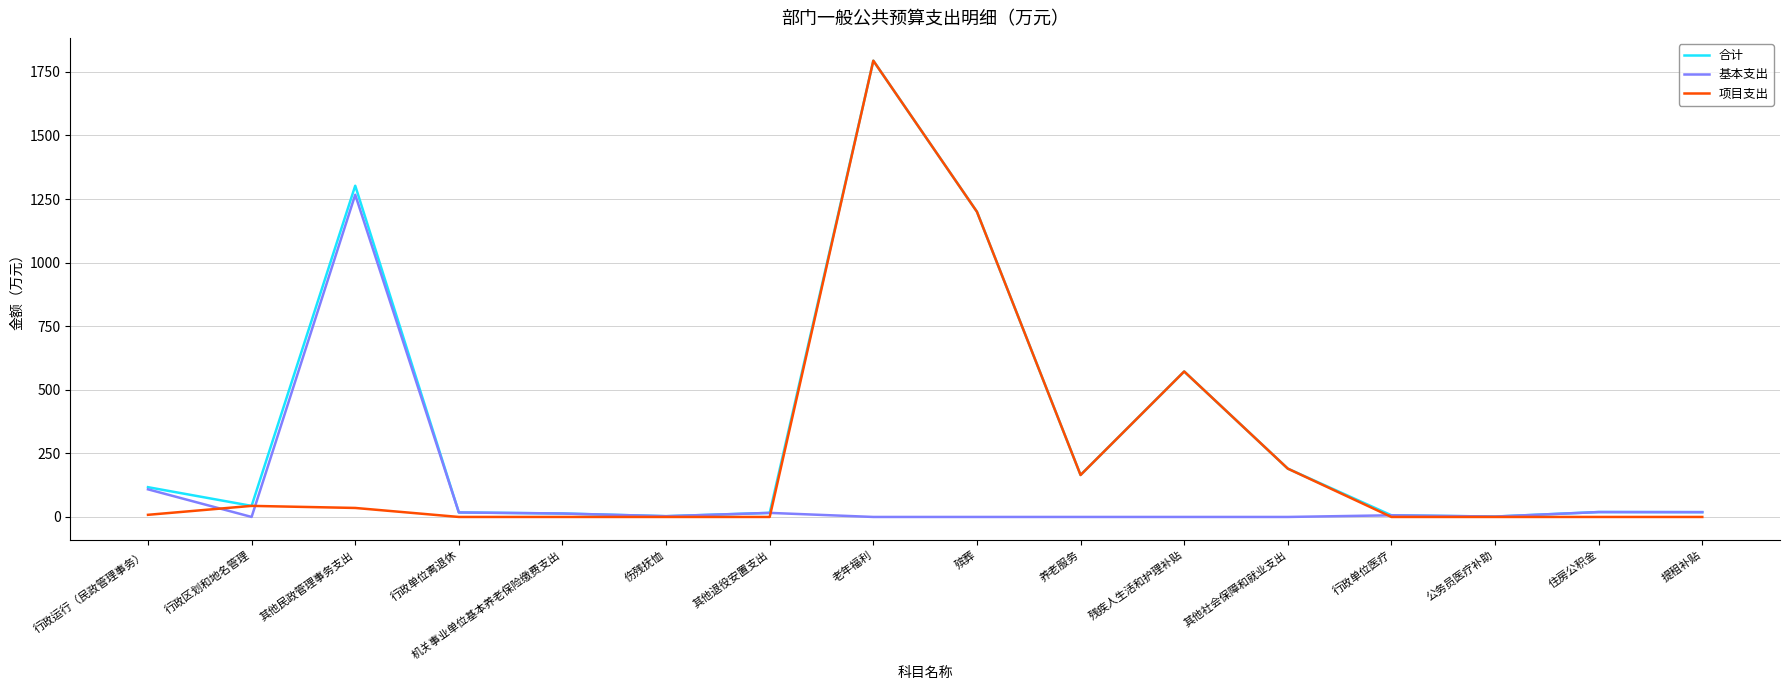

What is the sum of the 合计 values at 残疾人生活和护理补贴 and 其他社会保障和就业支出?

762.0